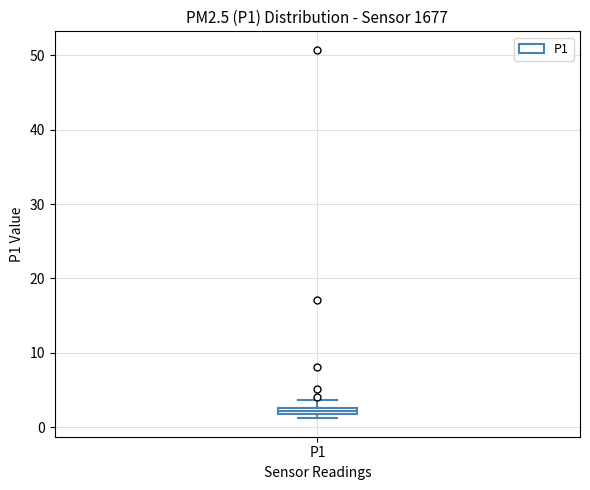

Where is the upper edge of the box for P1 on the y-axis? The values are not printed on the chart, so give them approximately, as read against the axis.

3